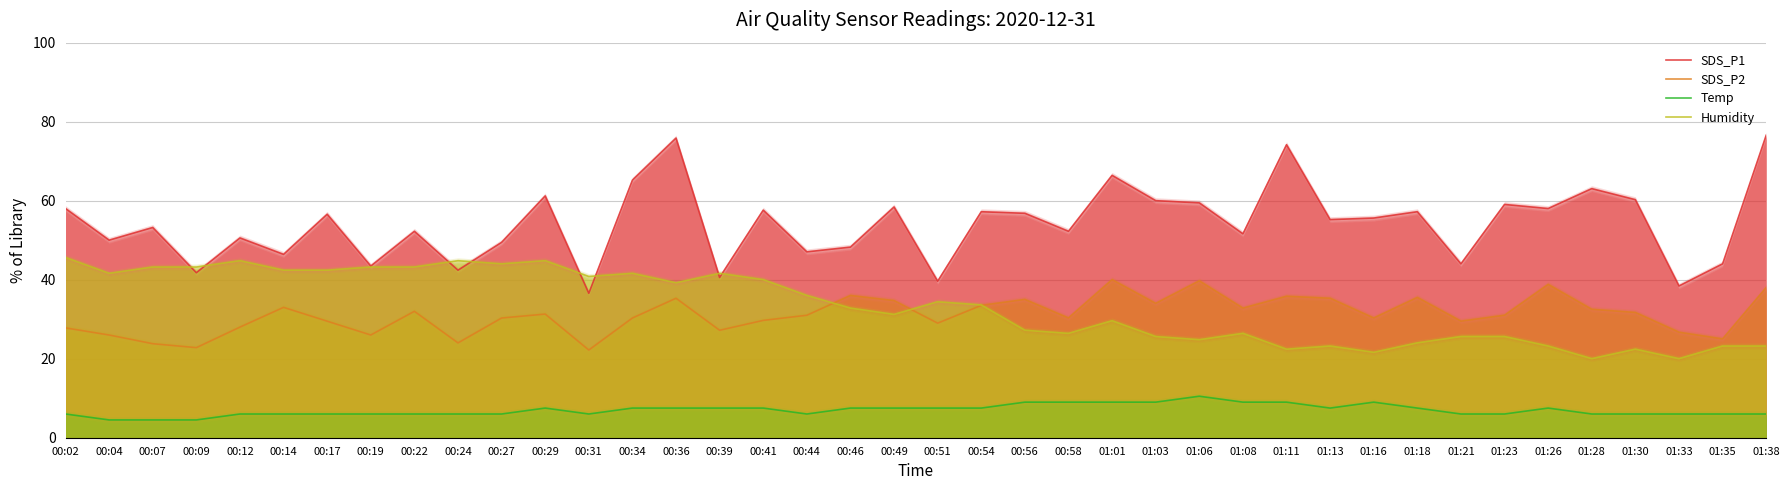

True or false: SDS_P1 and Temp cross at least once.

False